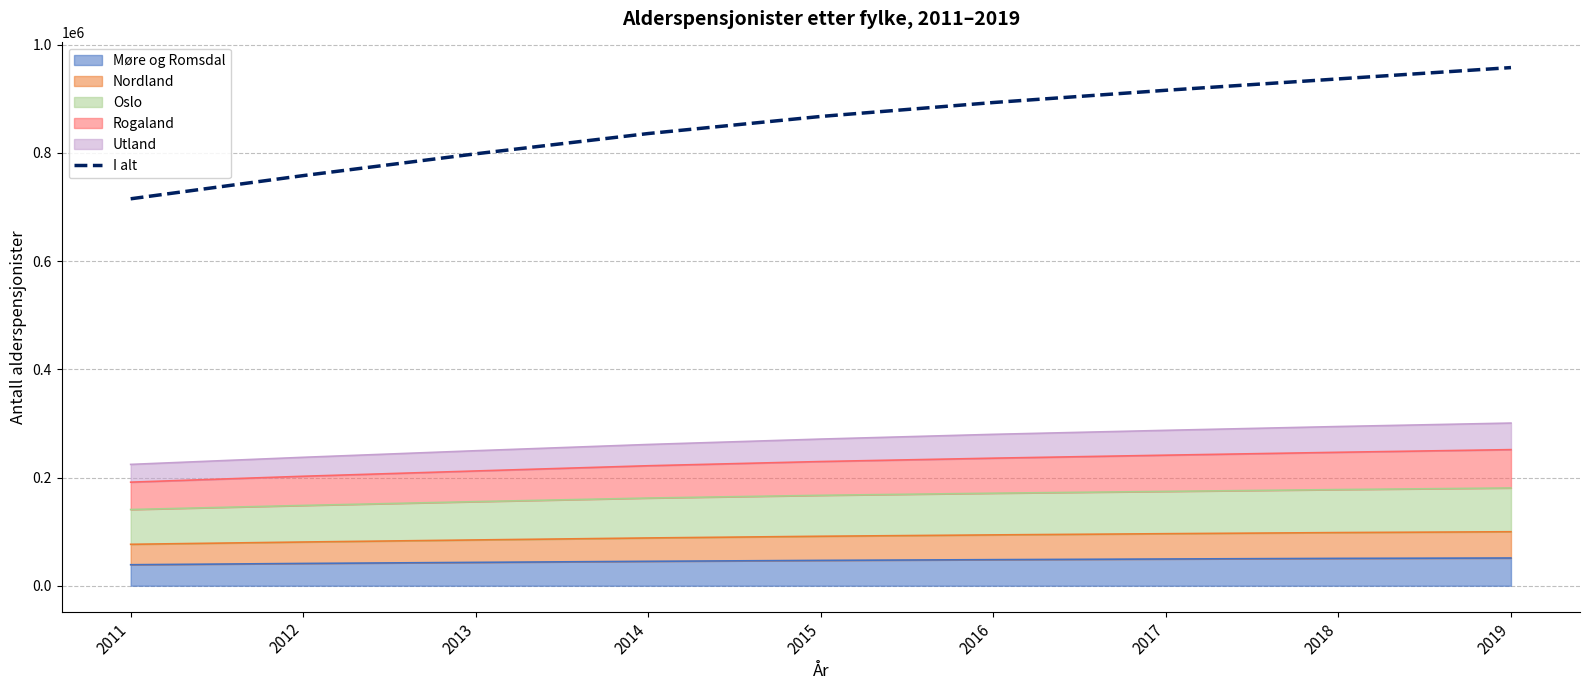

What is the difference between the values at 2015 and 2013?

69057